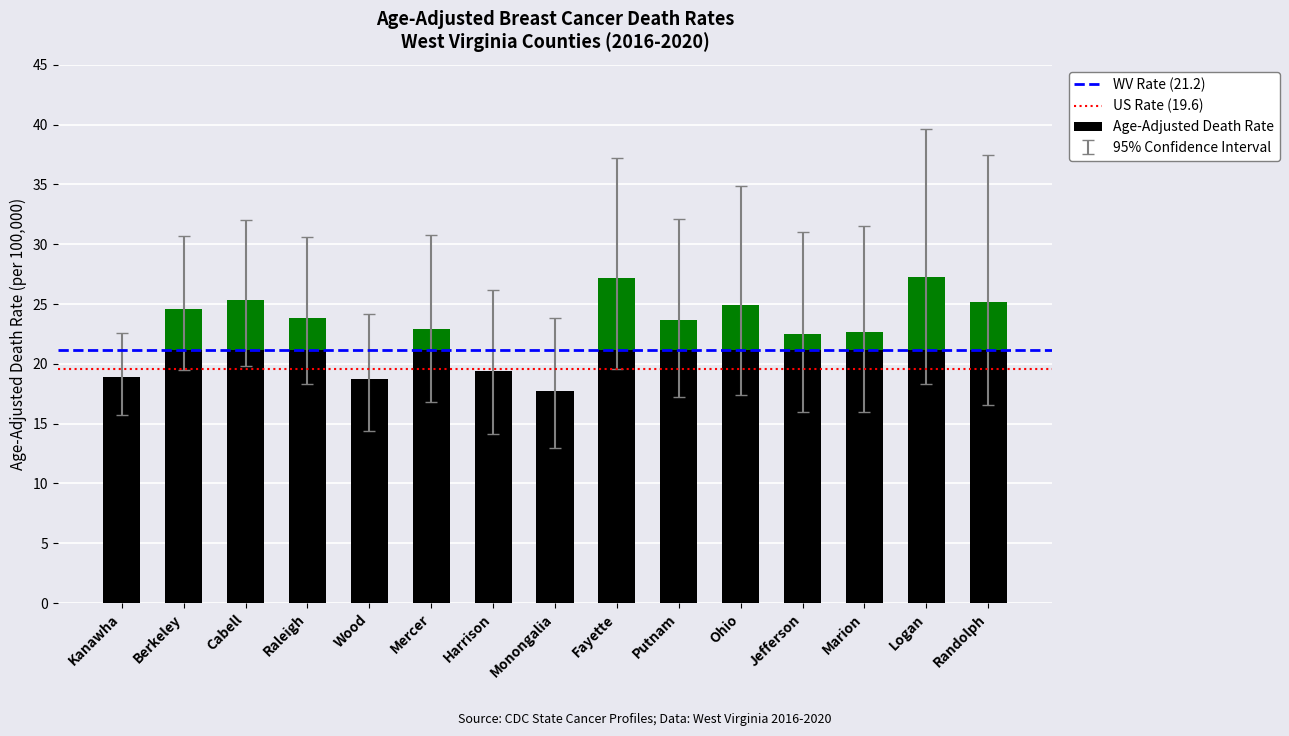

Is it true that Age-Adjusted Death Rate equals 25.2 at Randolph?

True